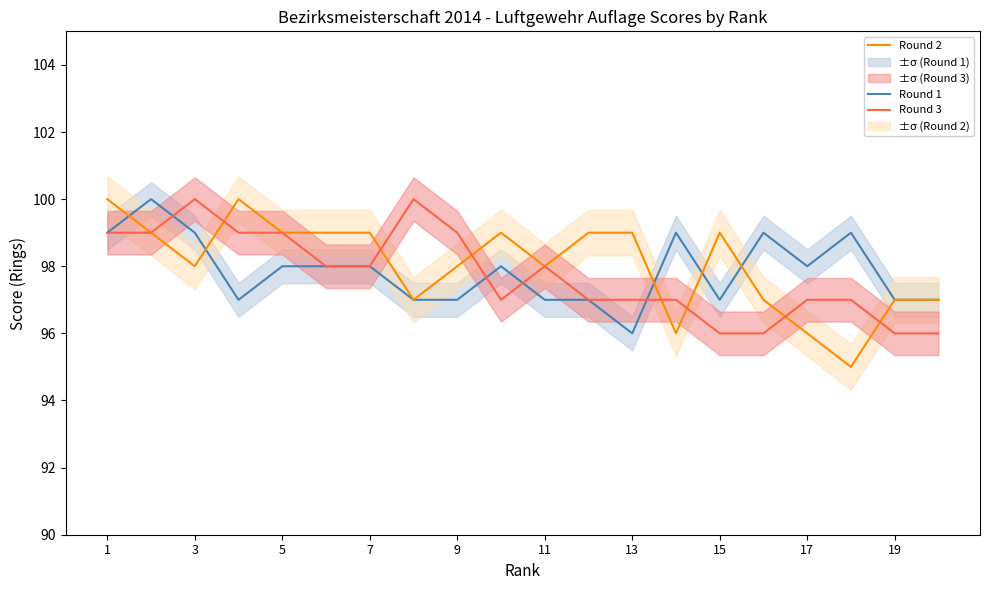

Which series has the largest total across all categories?

Round 2